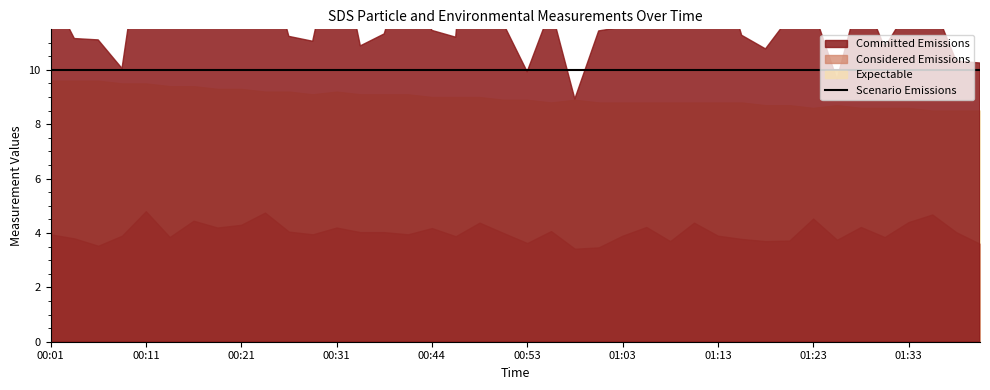

At how many categories does at least one series exceed 88?

40